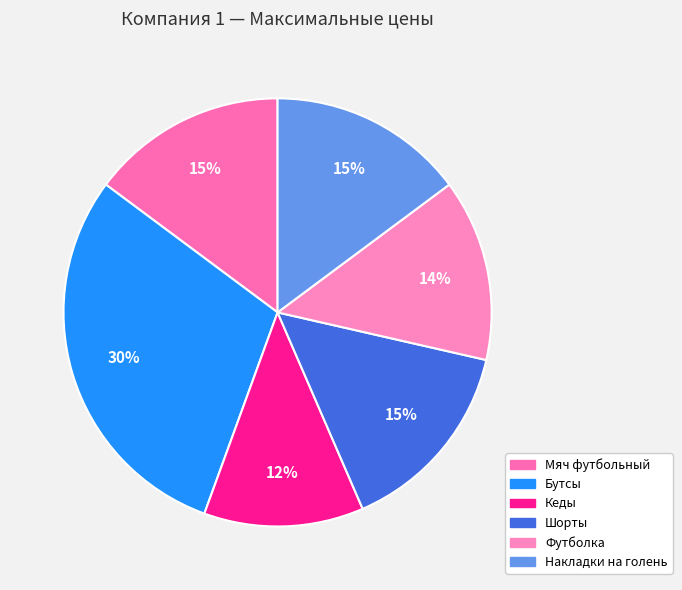

Does Накладки на голень represent more than half of the total?

No